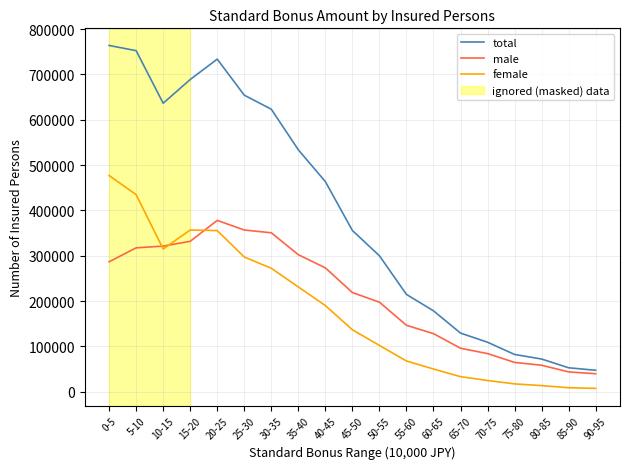

Which series has the largest total across all categories?

total